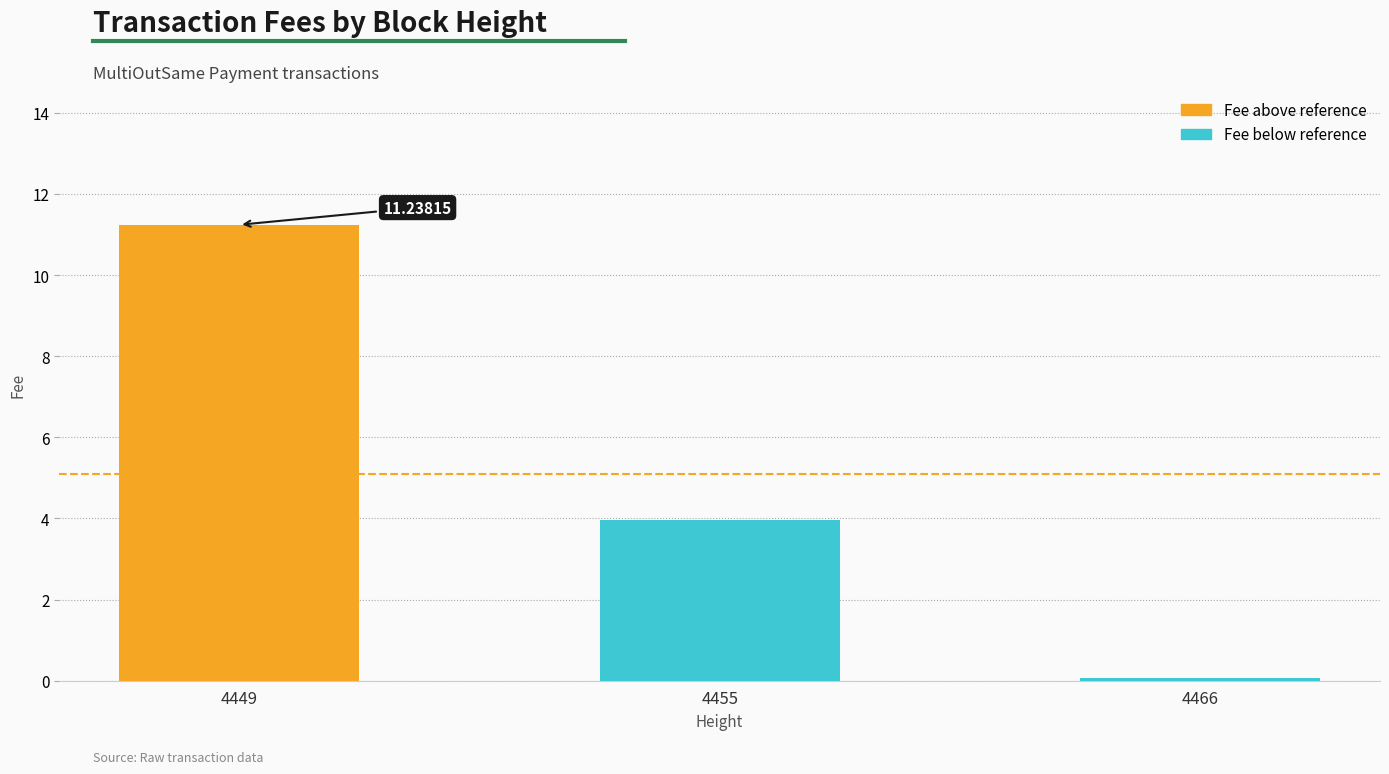

True or false: the data shows 6.1 at 4455.

False